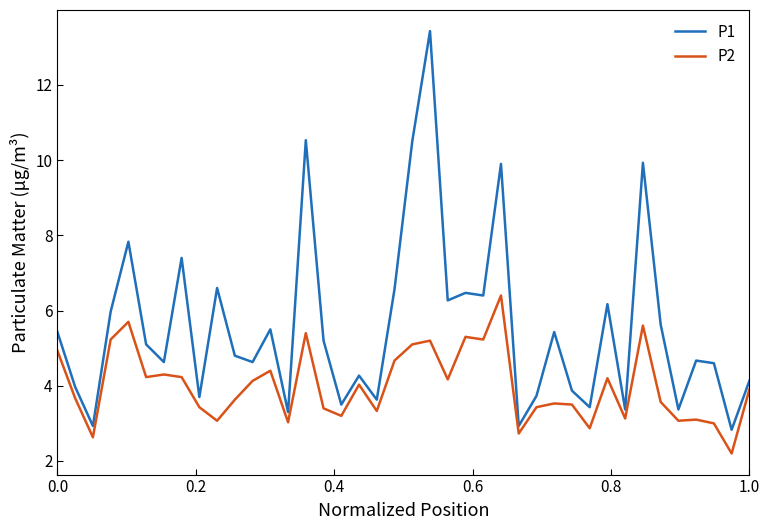

Which series has the largest range (max minus min)?

P1